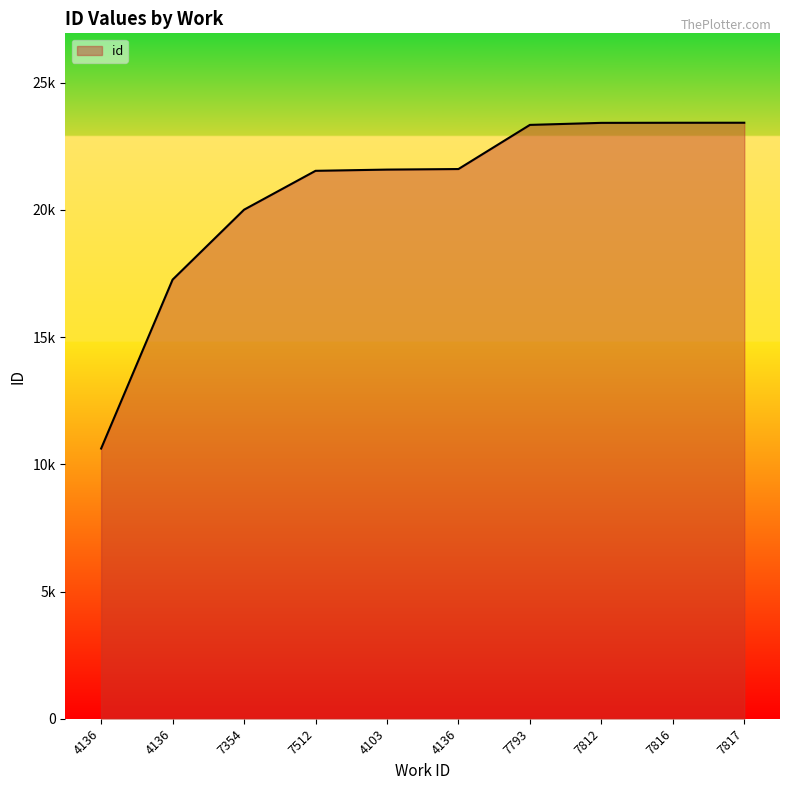

The chart shows a value of 23421 at 7812. True or false?

True